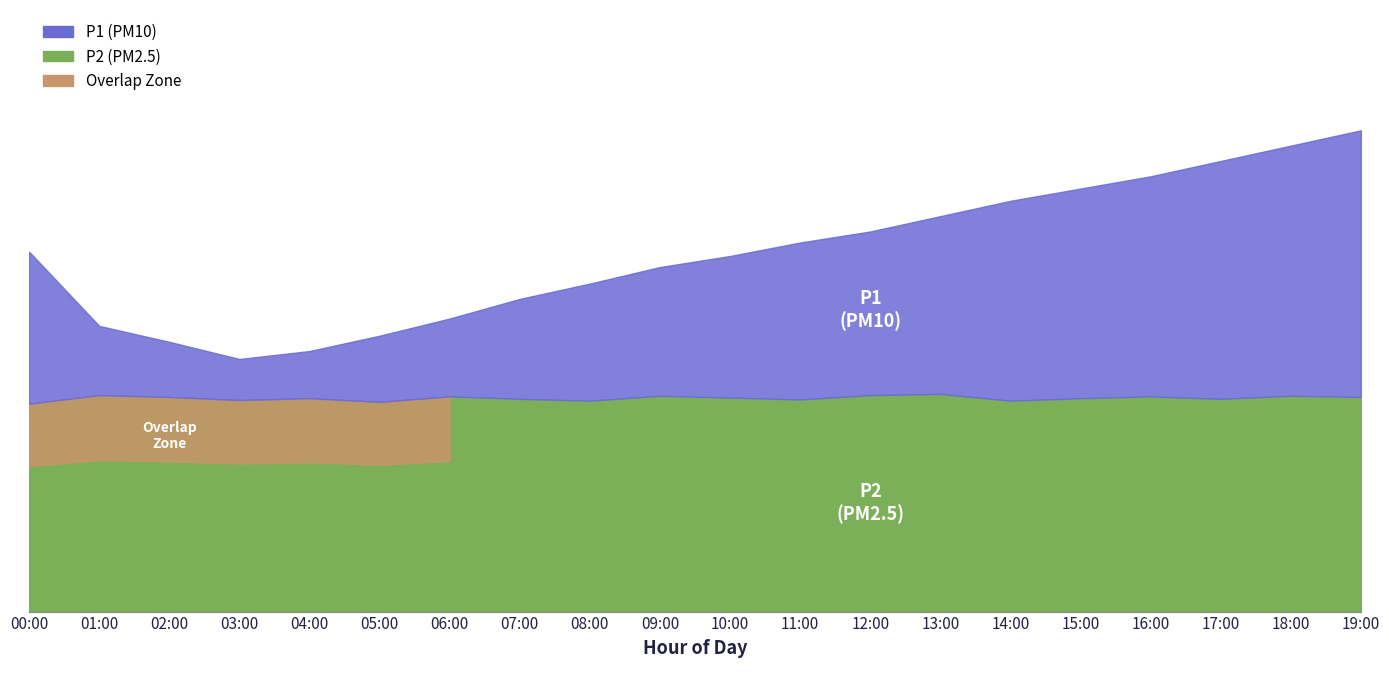

What is the greatest value displayed?

7.8